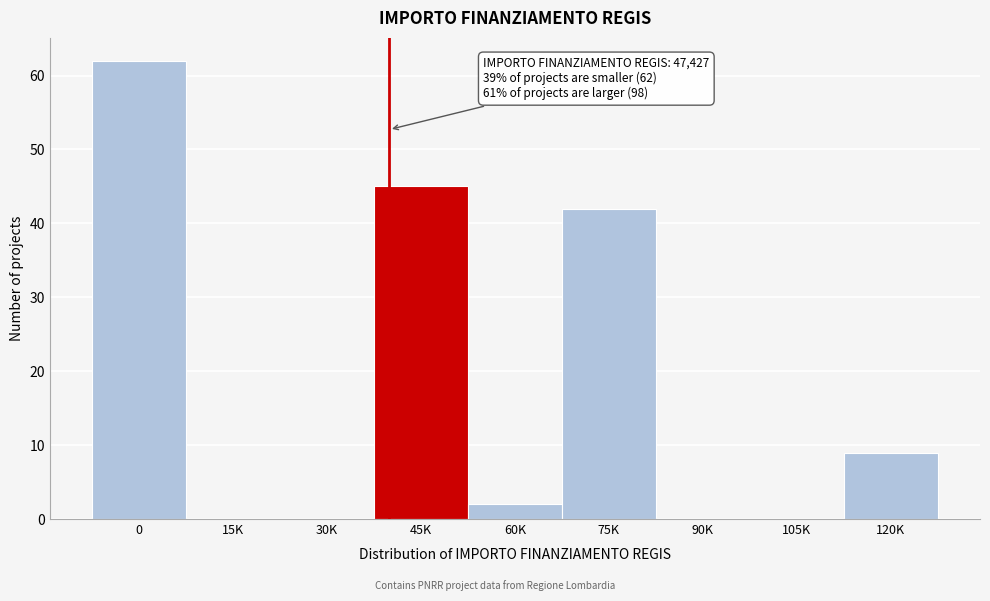

Reading left to right, what are all the values shown in this chart?

0=62	15K=0	30K=0	45K=45	60K=2	75K=42	90K=0	105K=0	120K=9